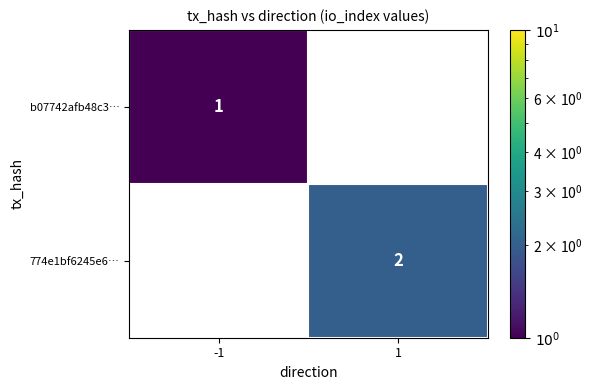

True or false: b07742afb48c3… has a value of 2 at -1.

False